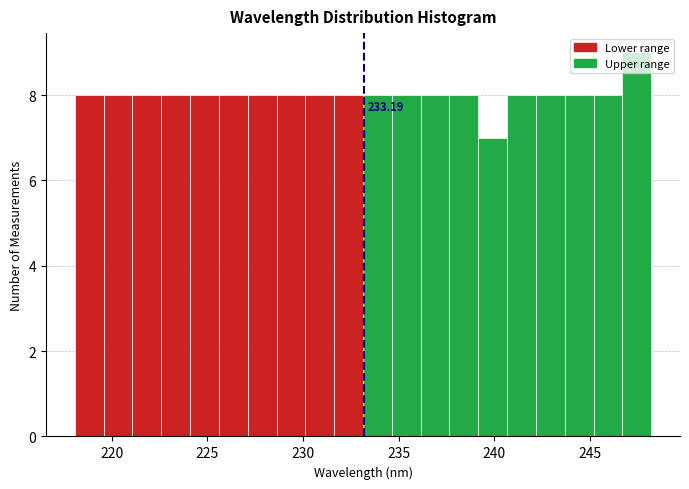

Read against the x-axis, roughly where is the centre of the tallest bar?

247.5